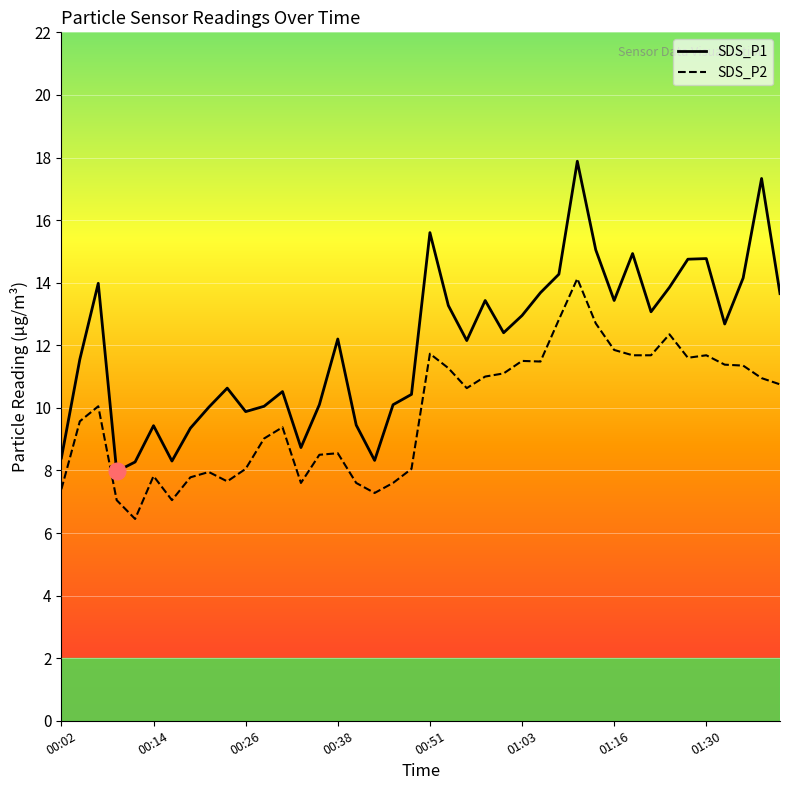

Between 00:41 and 01:08, which series saw the biggest shift?

SDS_P2